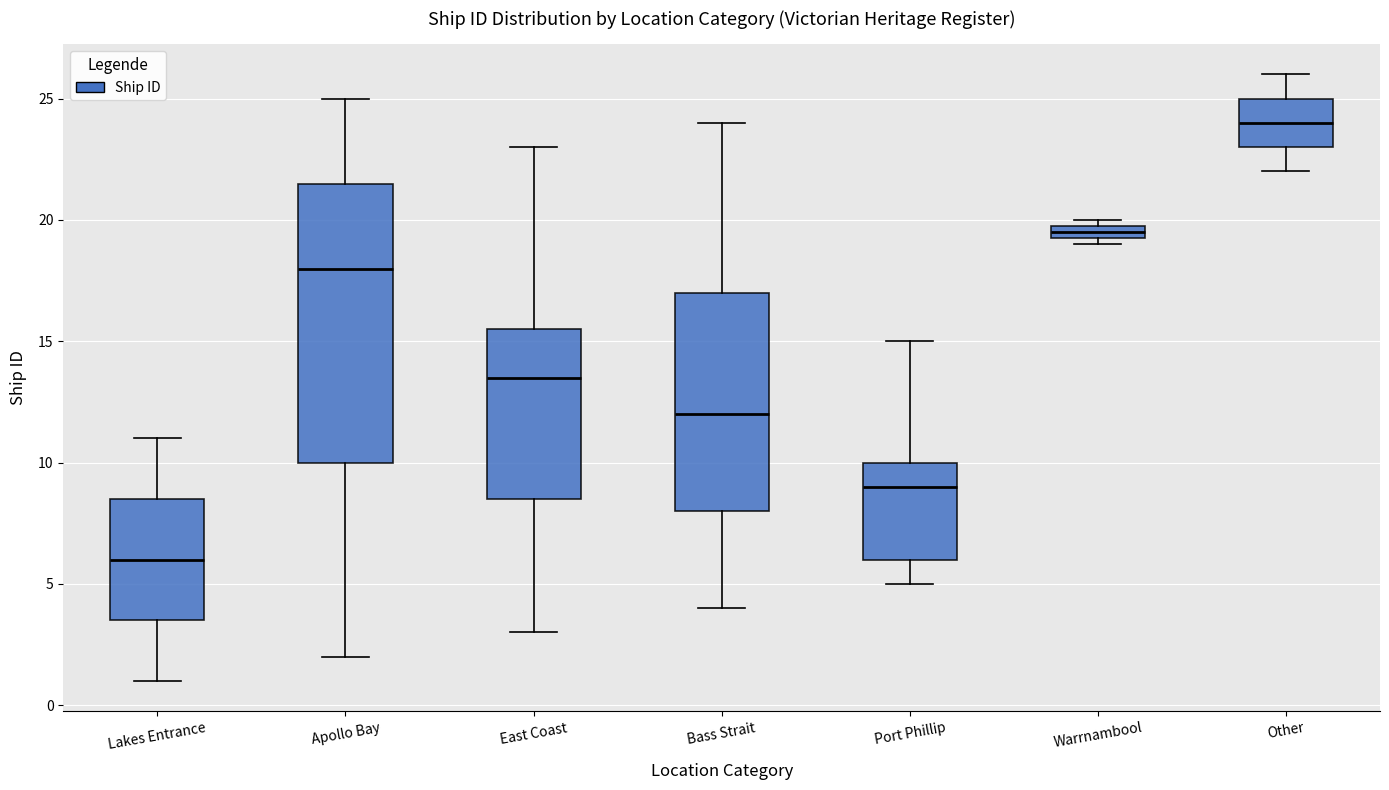

Which box has the lowest median line?

Lakes Entrance